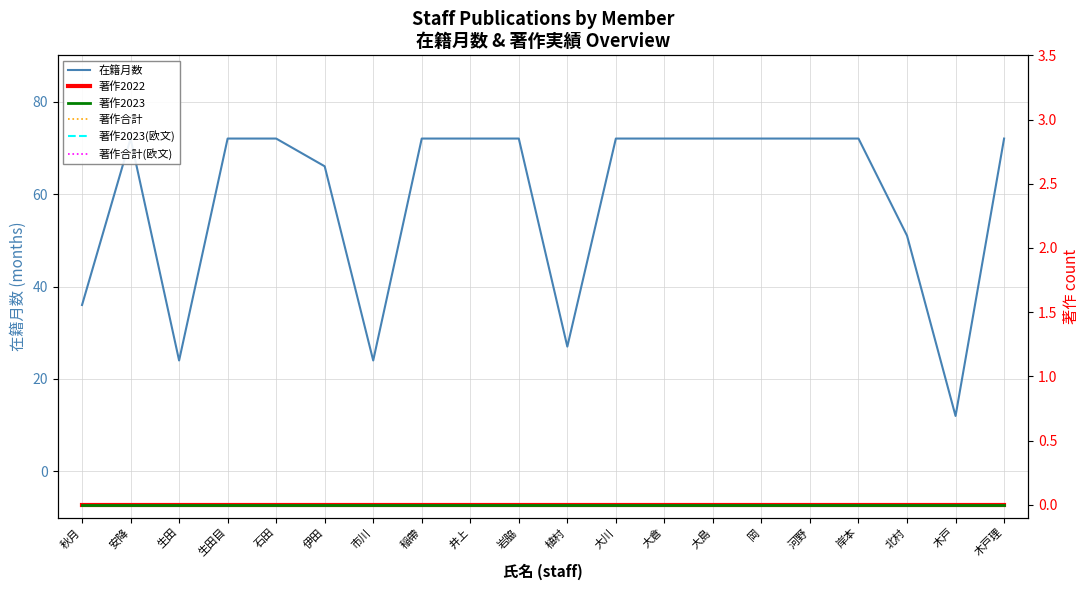

At how many categories does at least one series exceed 43?

15